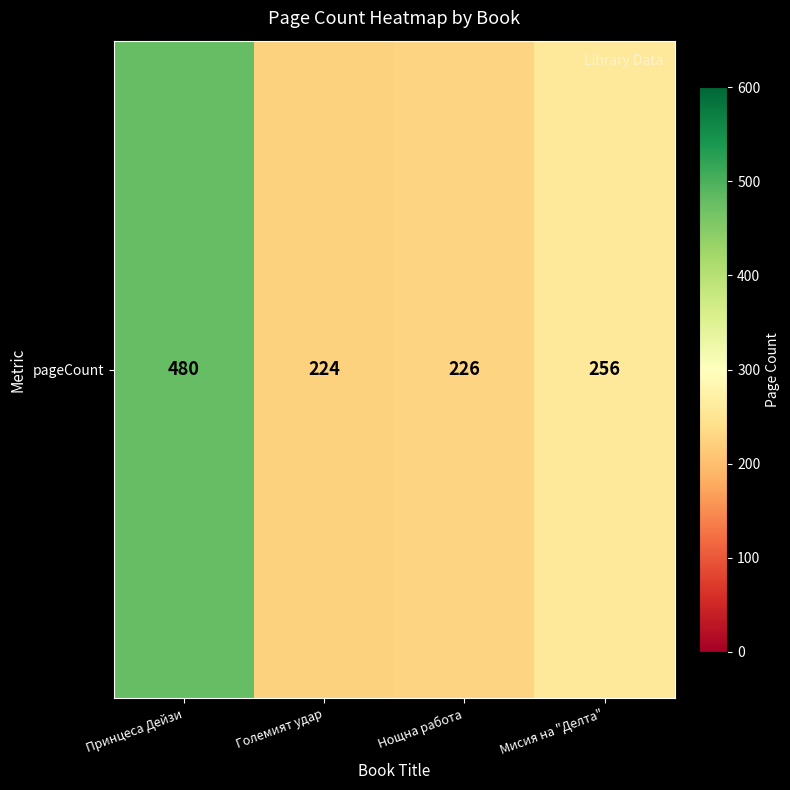

What is the change in value from Големият удар to Мисия на "Делта"?

+32